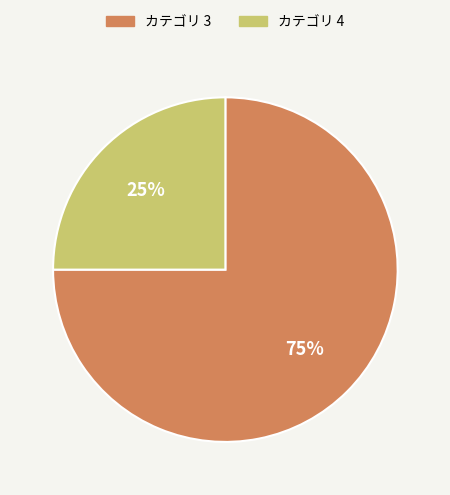

To the nearest percent, what is the average slice percentage?

50%